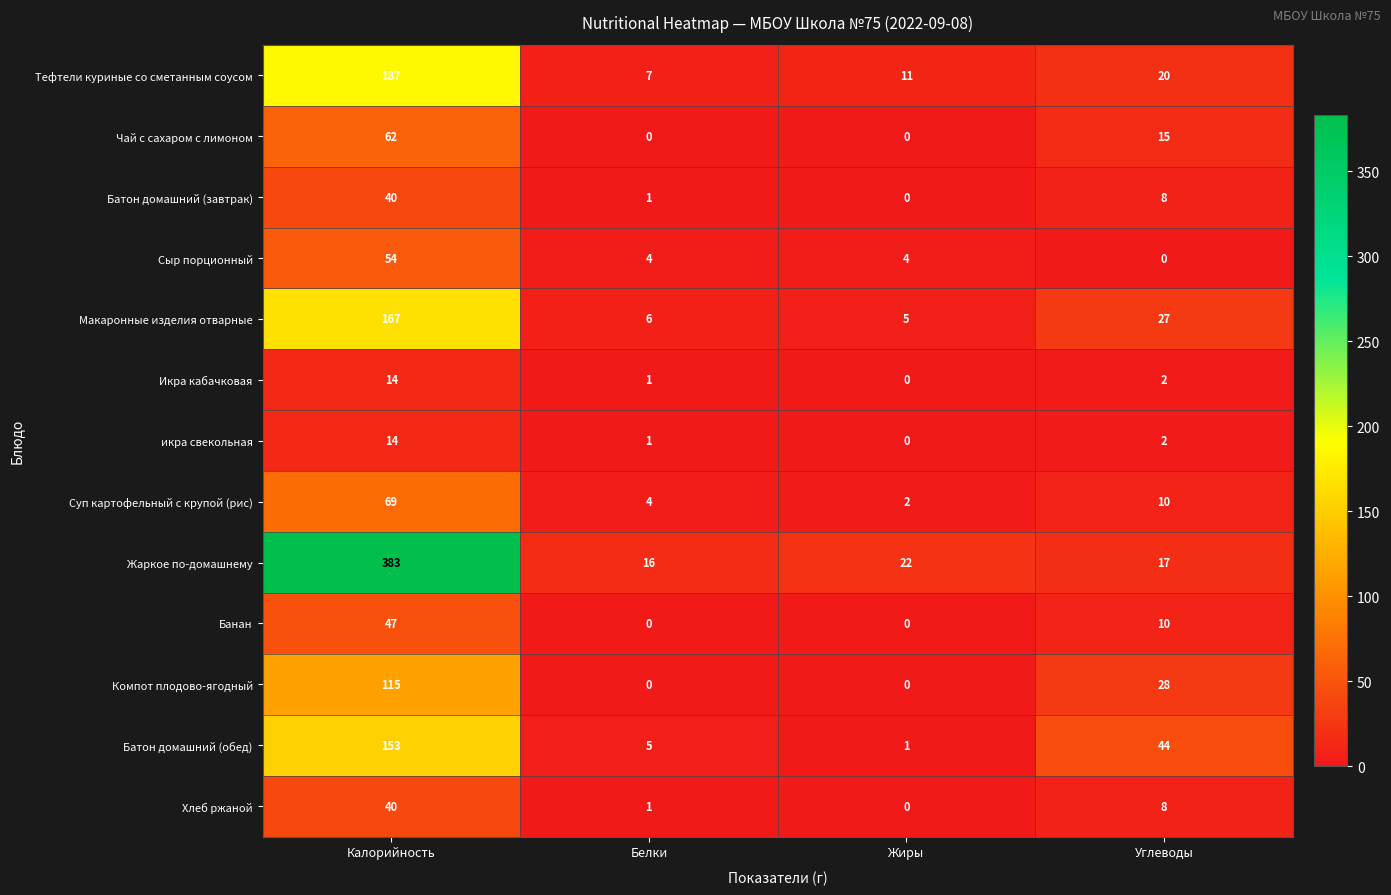

The value of Банан at Белки is 0. True or false?

True